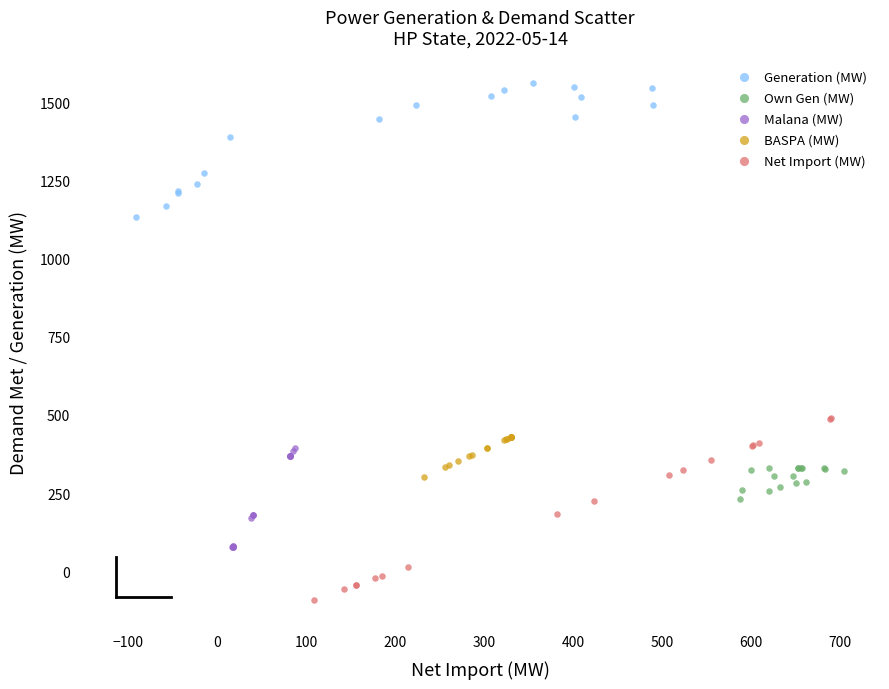

What are all the series names shown in the legend?

Generation (MW), Own Gen (MW), Malana (MW), BASPA (MW), Net Import (MW)